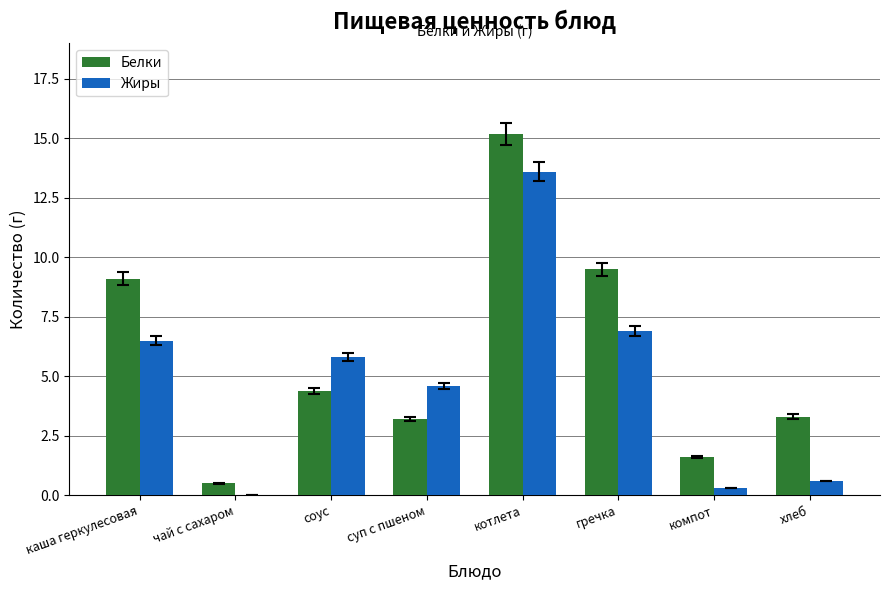

What is the spread (max minus min) of values at хлеб?

2.7